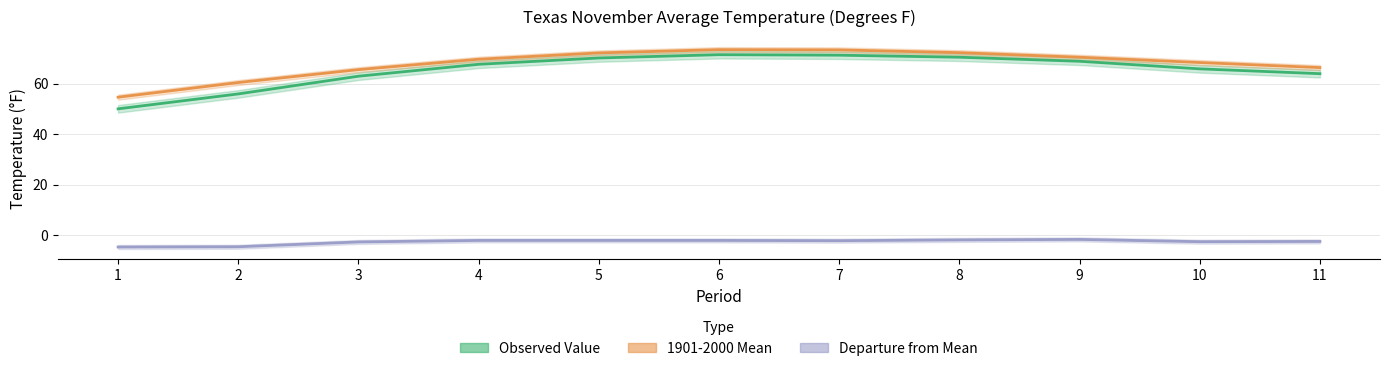

What is the difference between the maximum and second lowest values in the Departure from Mean series?

2.9